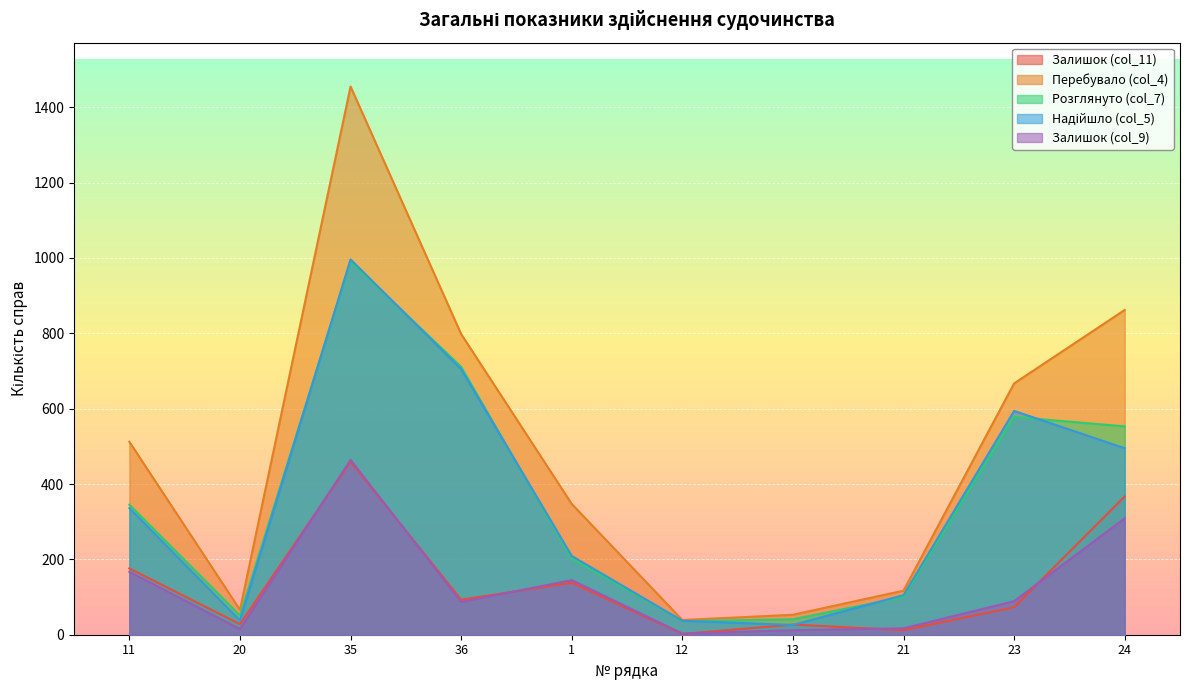

What position from the left is 36?

4